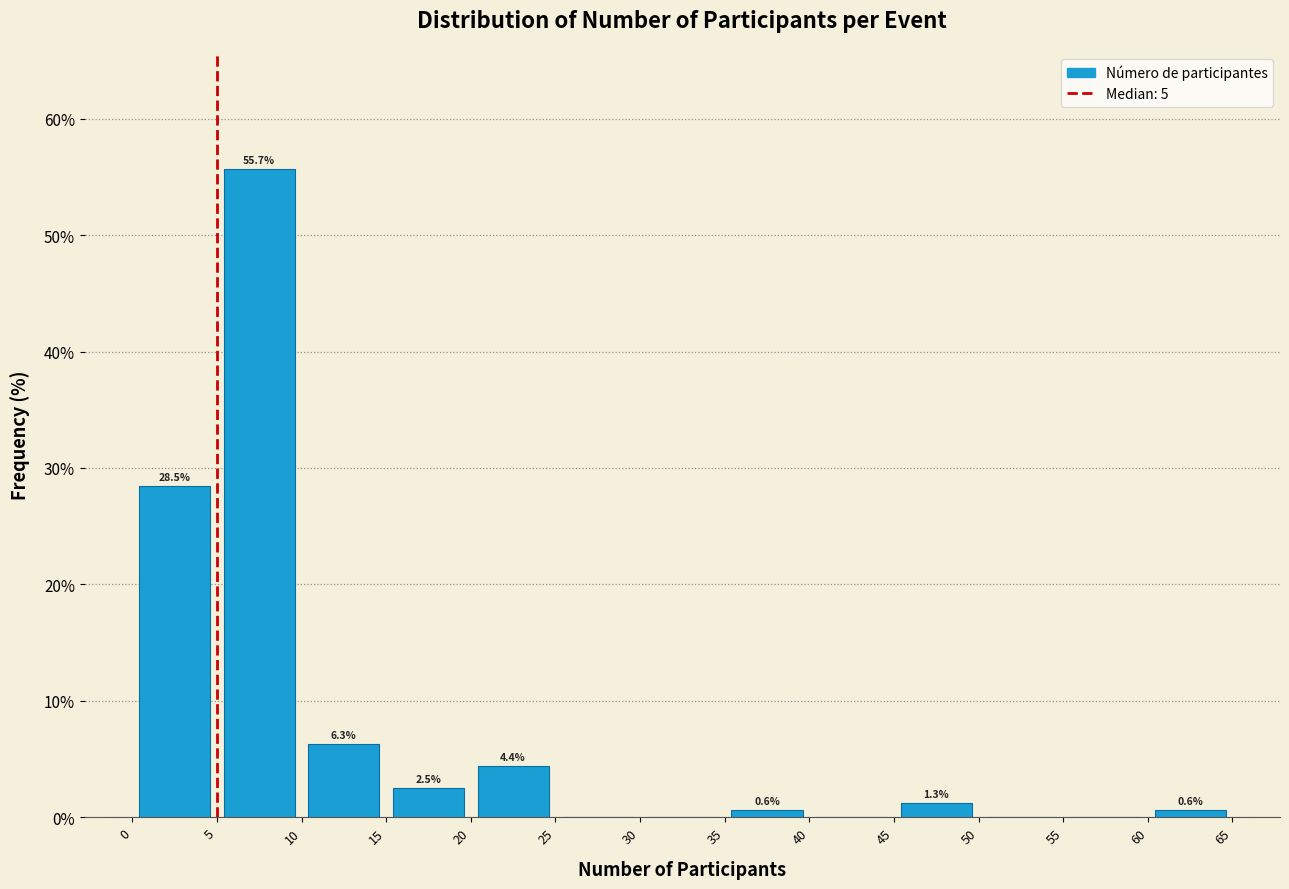

Which range on the x-axis has the tallest bar?

5 to 10